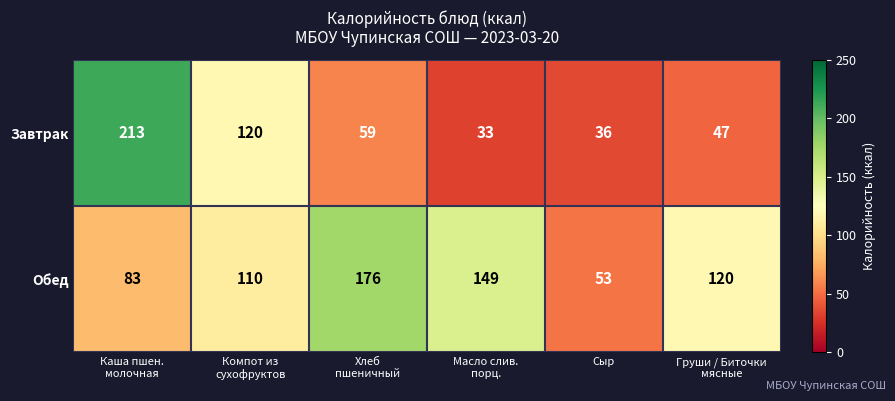

What is the greatest value displayed?

213